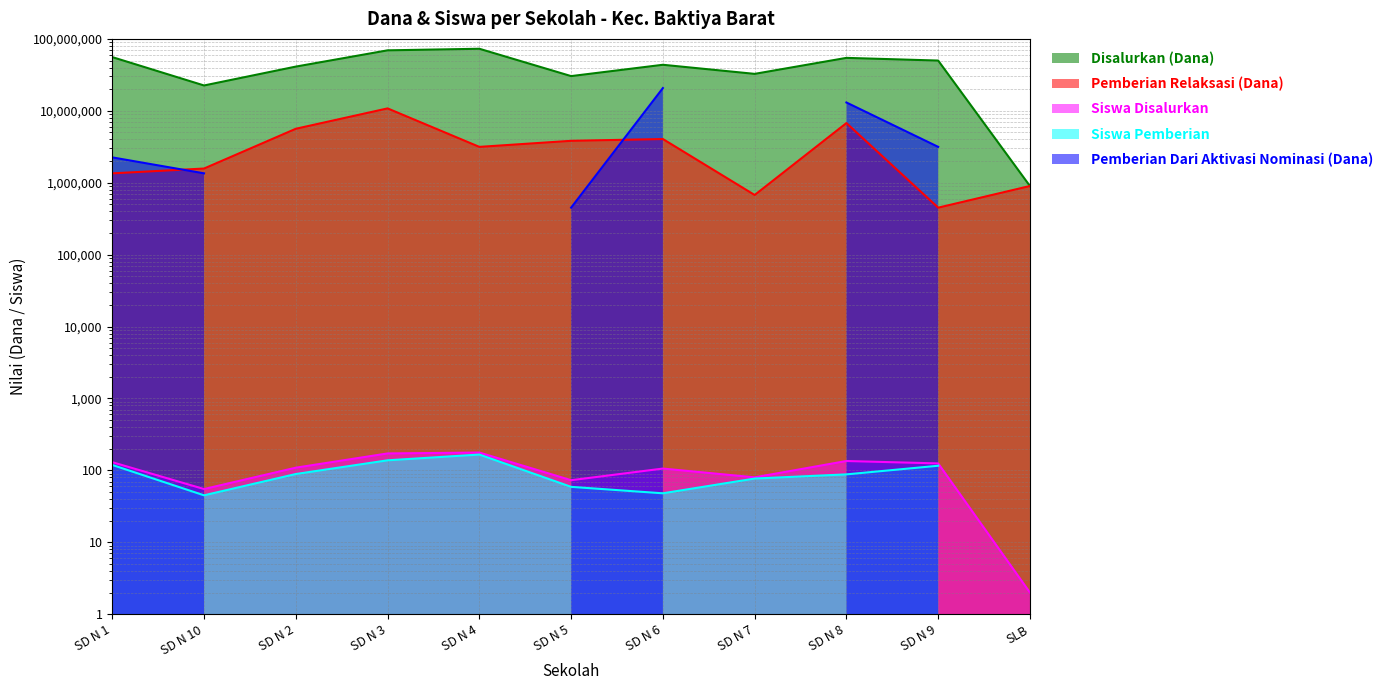

Where is Siswa Disalurkan nearest to the value 89?

SD N 7